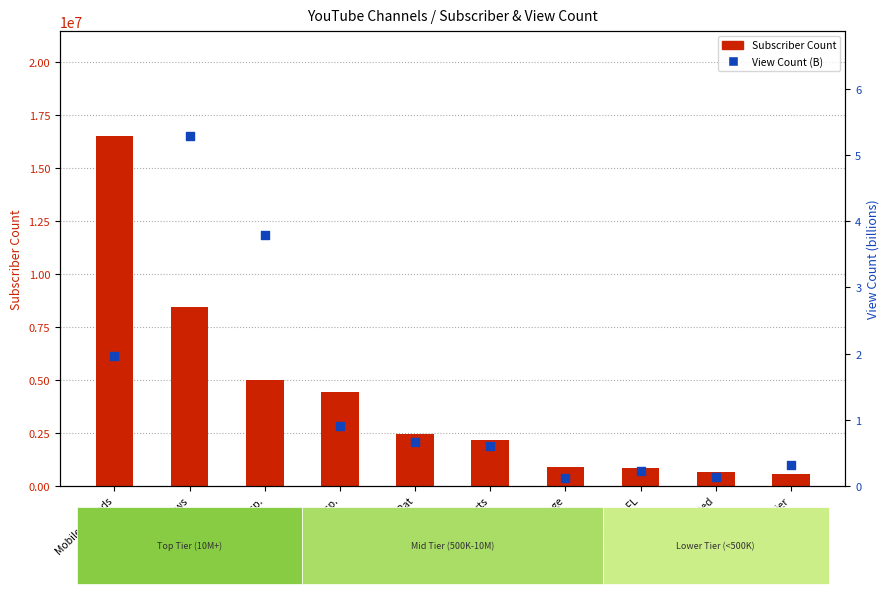

Which series has the largest total across all categories?

Subscriber Count